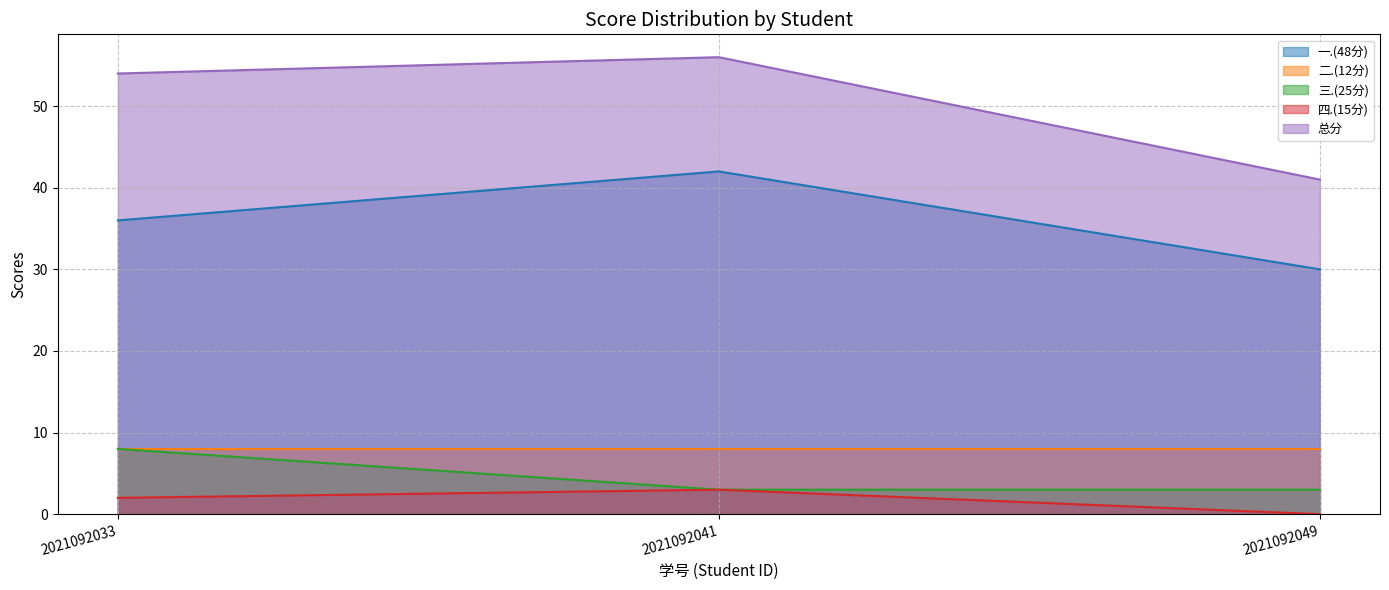

What is the difference between the maximum and second lowest values in the 总分 series?

2